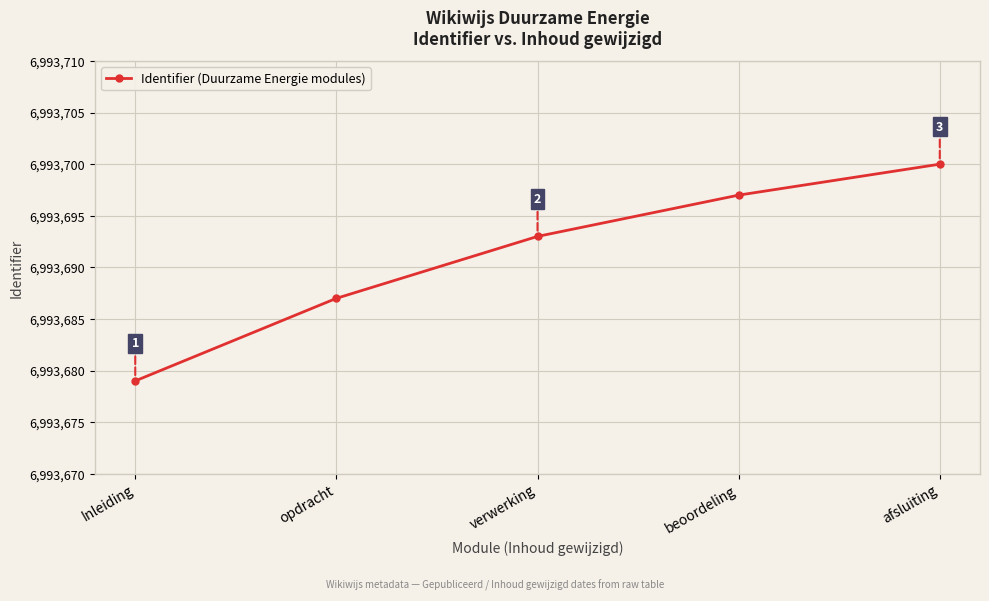

Which category has the lowest value across all series?

Inleiding